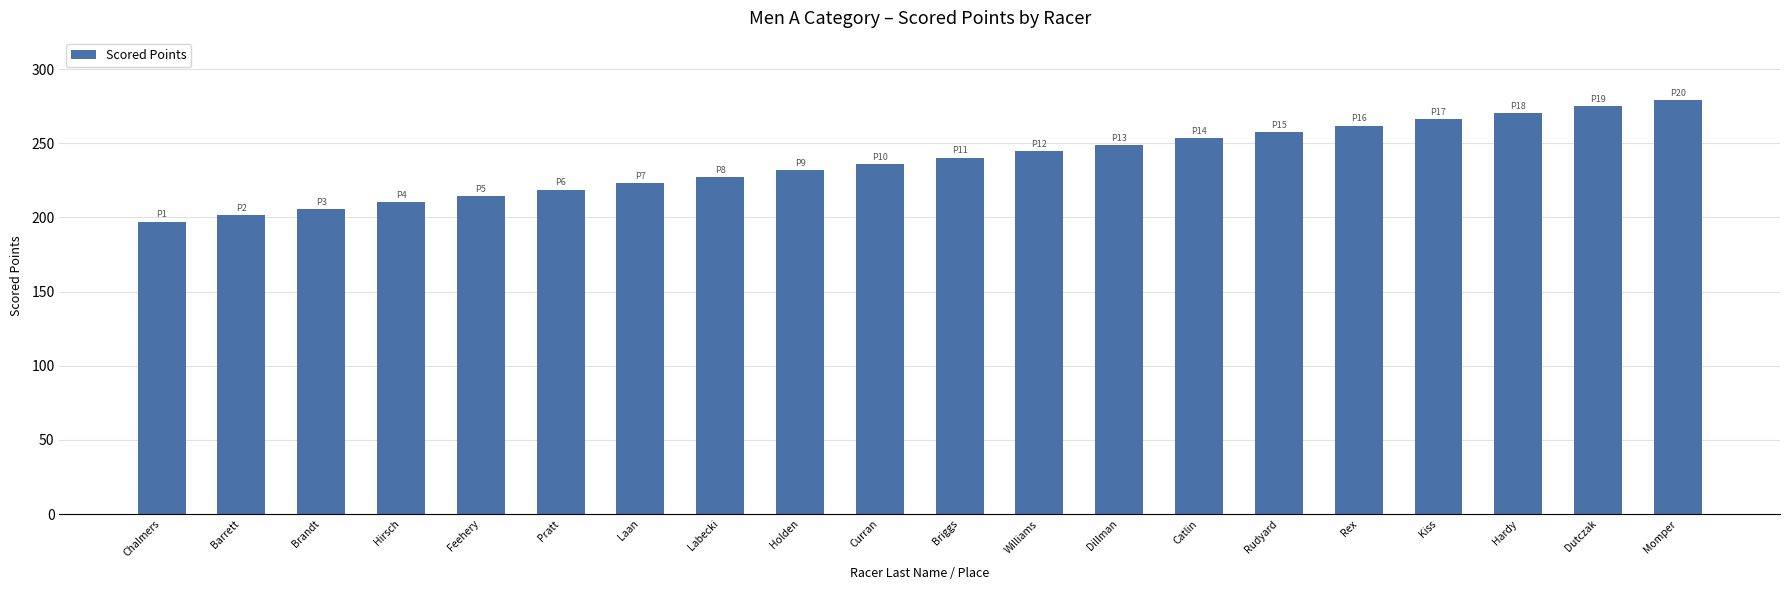

What is the ratio of the value at Hirsch to the value at Brandt?

1.0